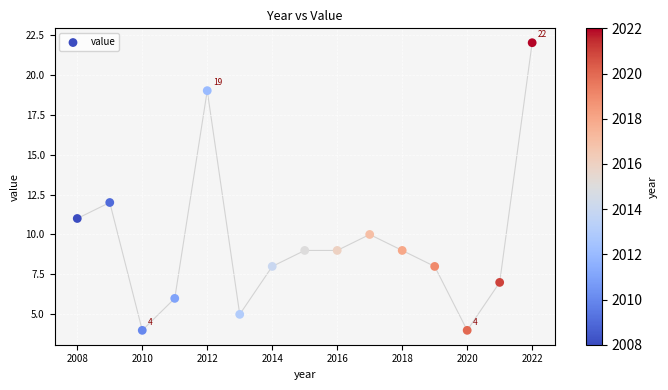

What Y value in the scatter plot is closest to 13?

12